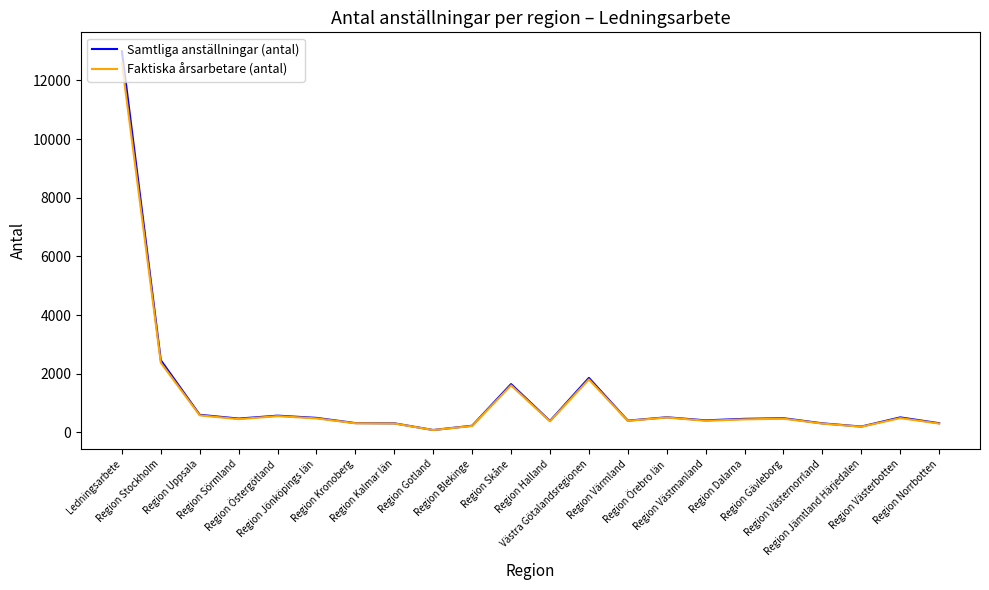

Is the value of Samtliga anställningar (antal) at Region Västernorrland greater than the value of Faktiska årsarbetare (antal) at Region Örebro län?

No